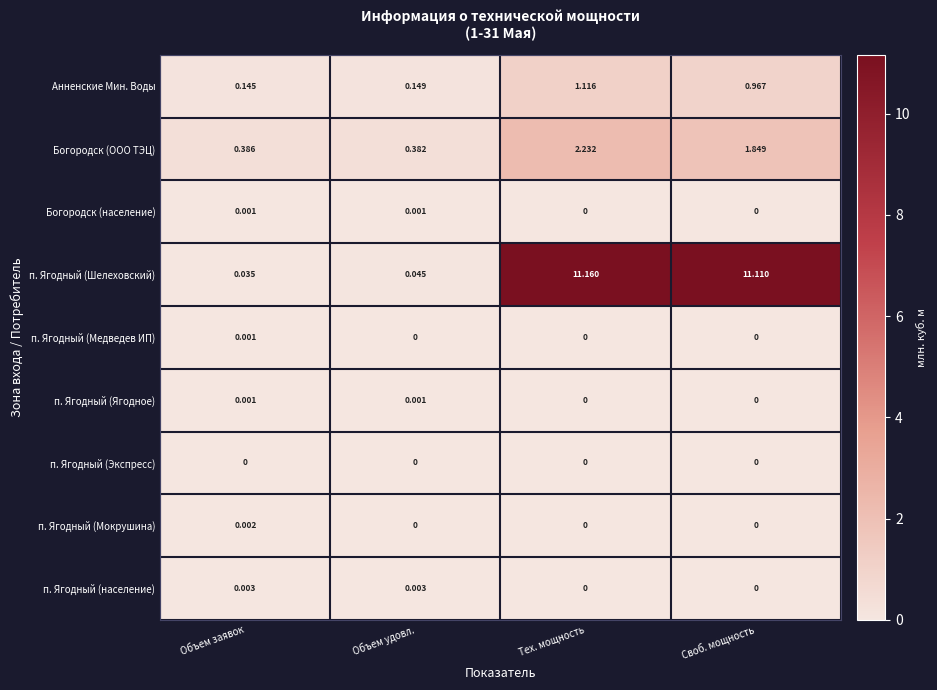

What is the greatest value displayed?

11.2